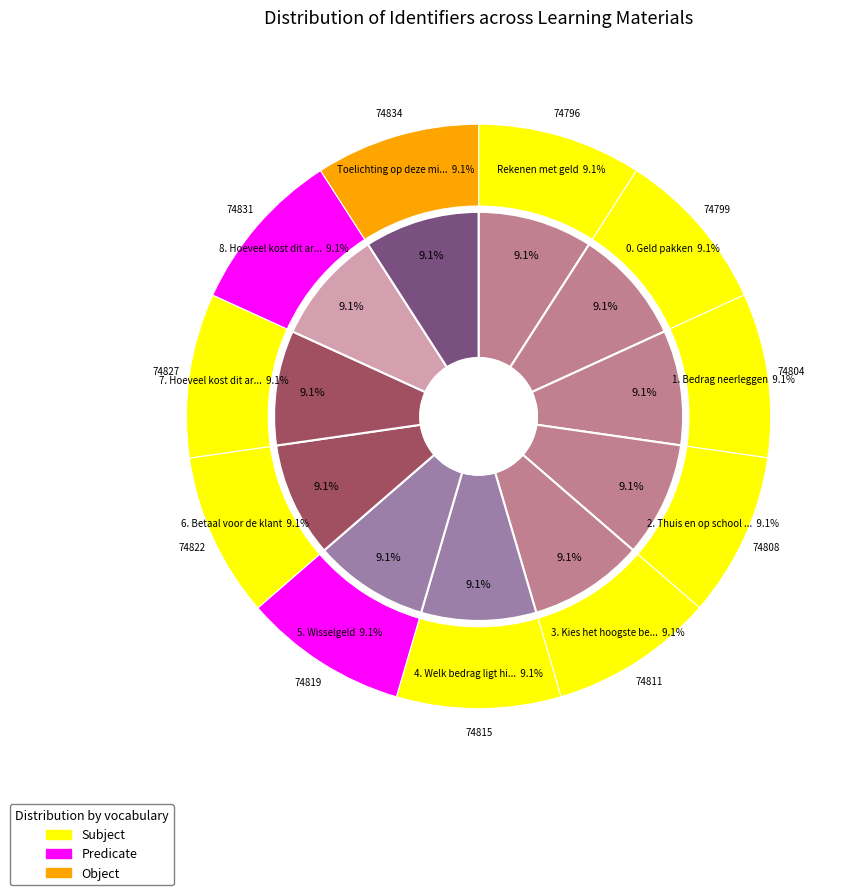

What percentage is the 8. Hoeveel kost dit artikel (deel 2) slice, to the nearest percent?

9%